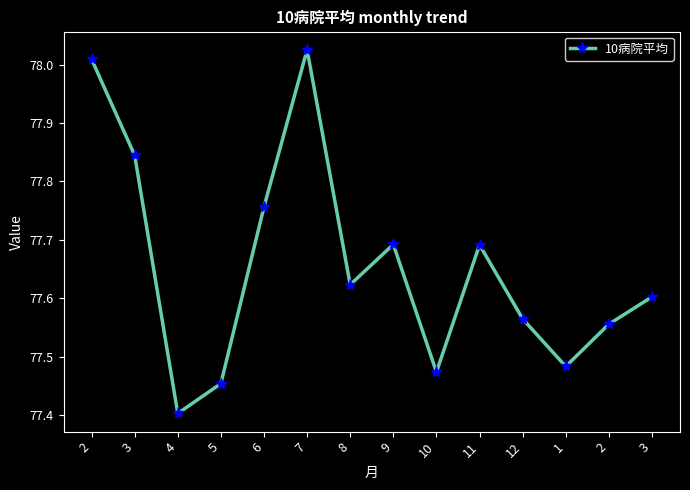

Is this an area chart (filled region under the line)?

No